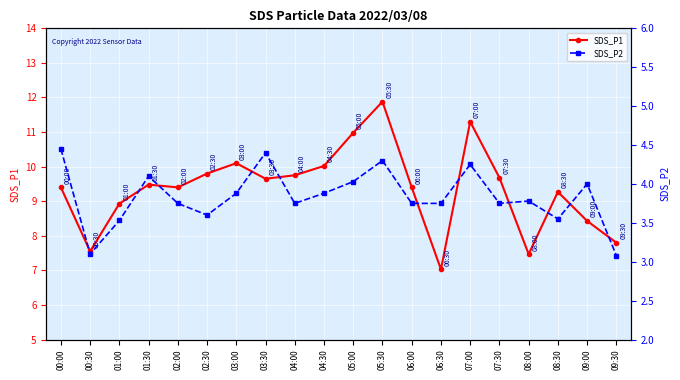

Where does the SDS_P1 series first go above 9?

00:00